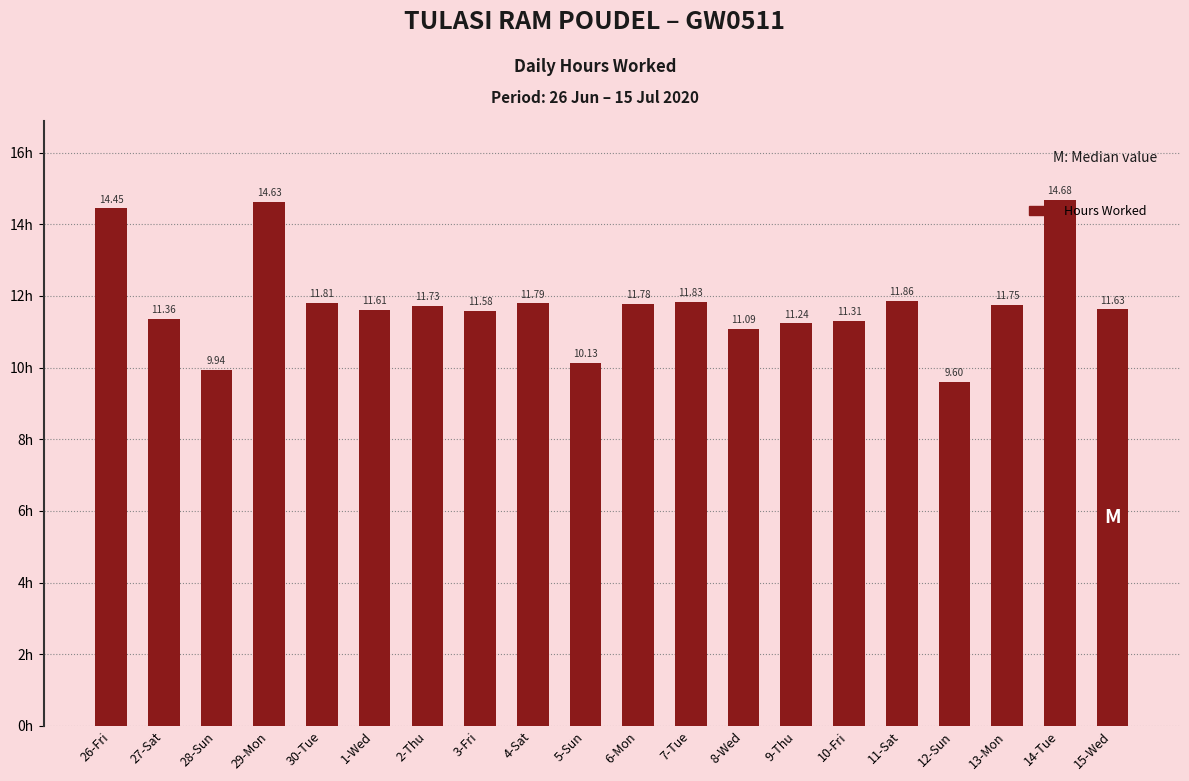

What is the average value?

11.8